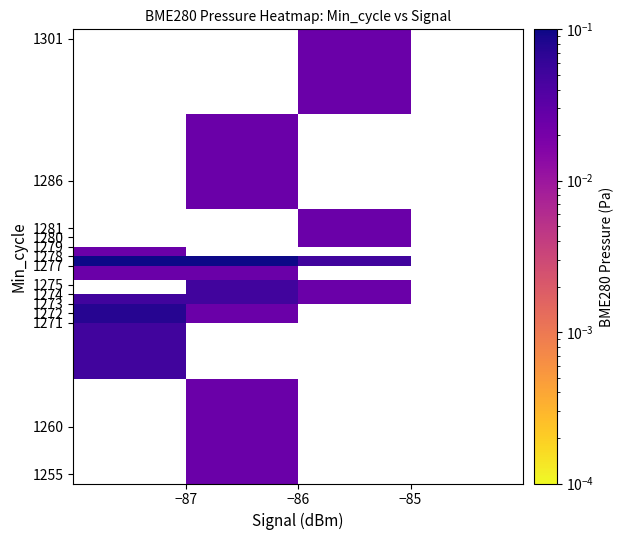

How many series are shown in this chart?

14